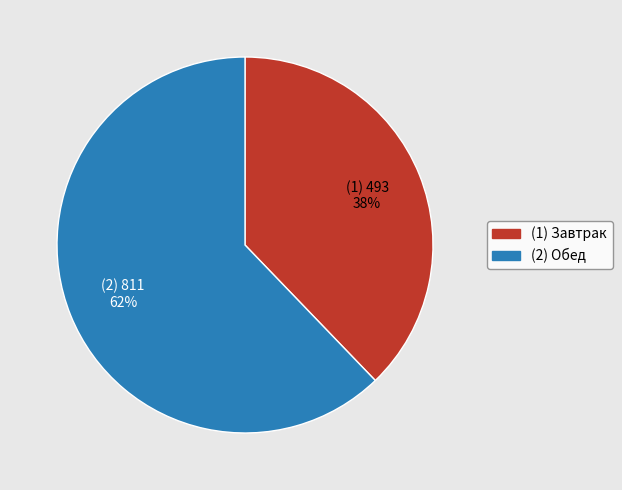

Combined, do (1) Завтрак and (2) Обед account for over 50%?

Yes